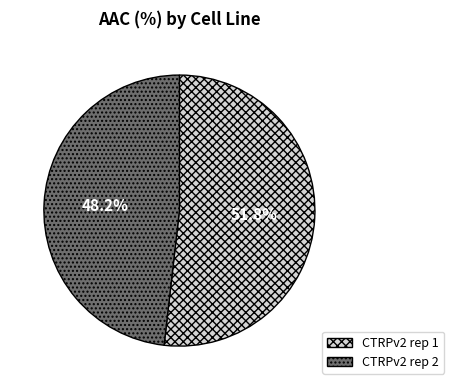

Is it true that CTRPv2 rep 2 is 39% of the pie?

False